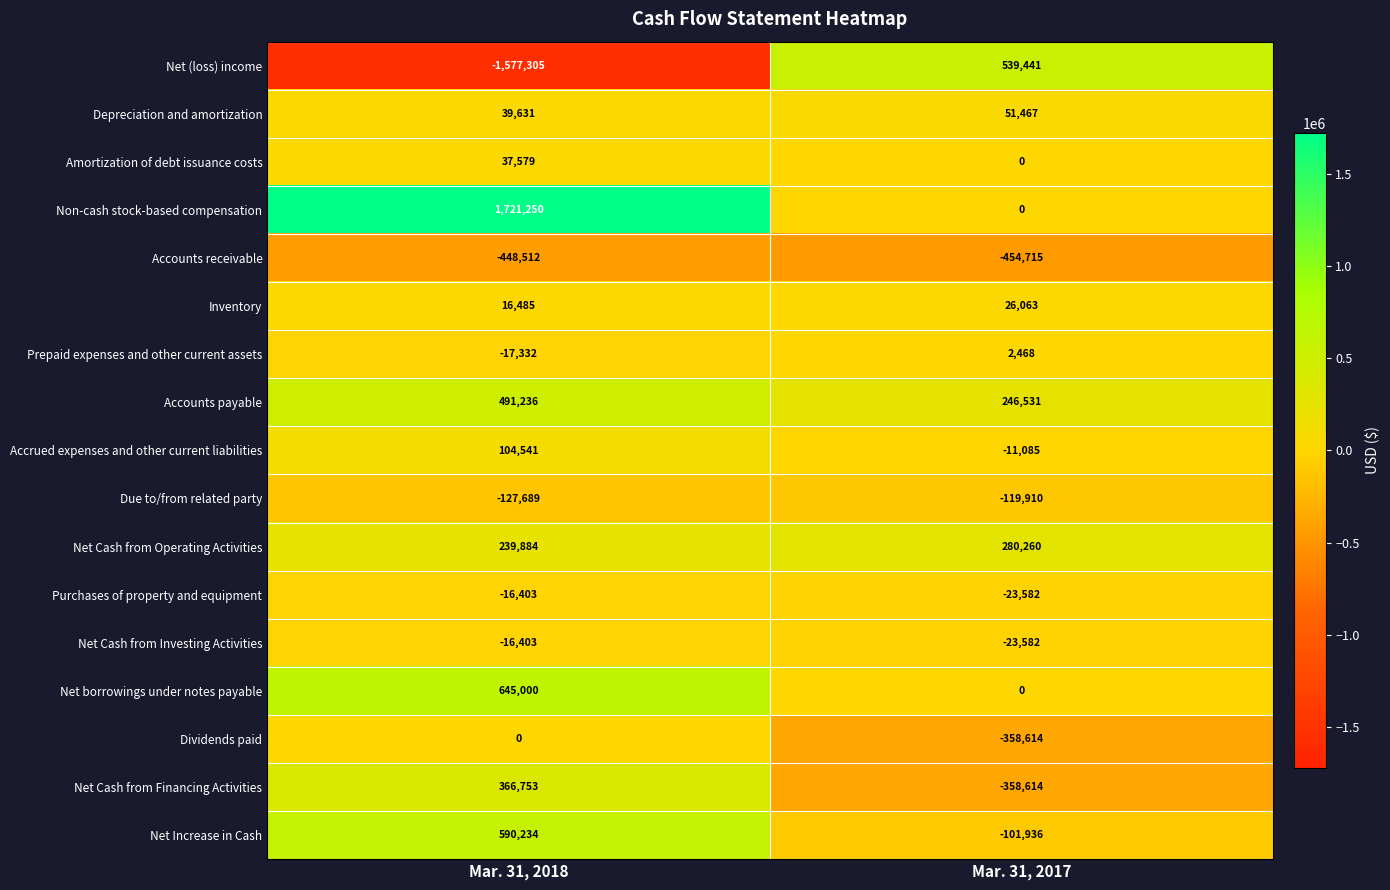

How many series are shown in this chart?

17